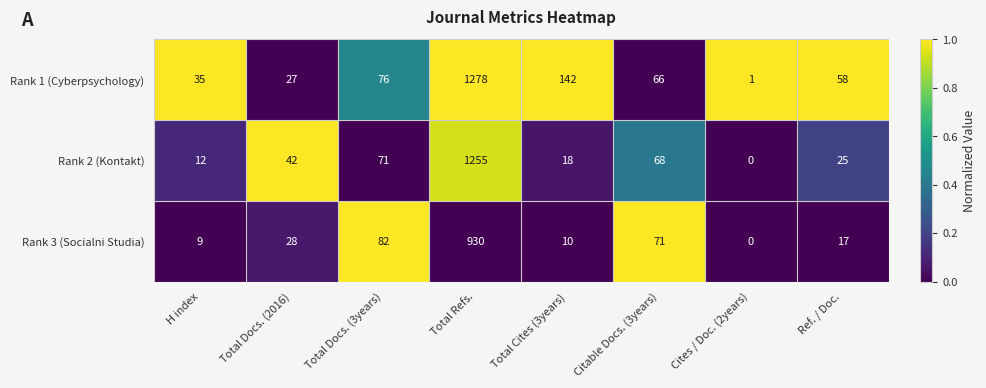

Reading left to right, list all the values displayed in this chart.

Rank 1 (Cyberpsychology): H index=35	Total Docs. (2016)=27	Total Docs. (3years)=76	Total Refs.=1278	Total Cites (3years)=142	Citable Docs. (3years)=66	Cites / Doc. (2years)=1	Ref. / Doc.=58
Rank 2 (Kontakt): H index=12	Total Docs. (2016)=42	Total Docs. (3years)=71	Total Refs.=1255	Total Cites (3years)=18	Citable Docs. (3years)=68	Cites / Doc. (2years)=0	Ref. / Doc.=25
Rank 3 (Socialni Studia): H index=9	Total Docs. (2016)=28	Total Docs. (3years)=82	Total Refs.=930	Total Cites (3years)=10	Citable Docs. (3years)=71	Cites / Doc. (2years)=0	Ref. / Doc.=17